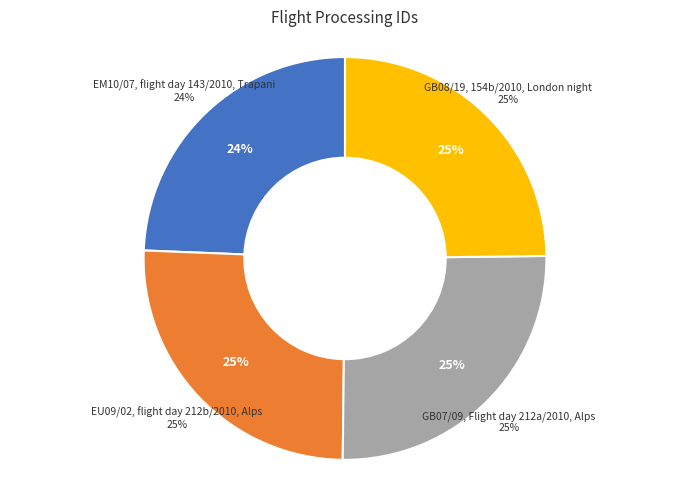

Rank the categories by value from highest to lowest.

EU09/02, flight day 212b/2010, Alps, GB07/09, Flight day 212a/2010, Alps, GB08/19, 154b/2010, London night, EM10/07, flight day 143/2010, Trapani